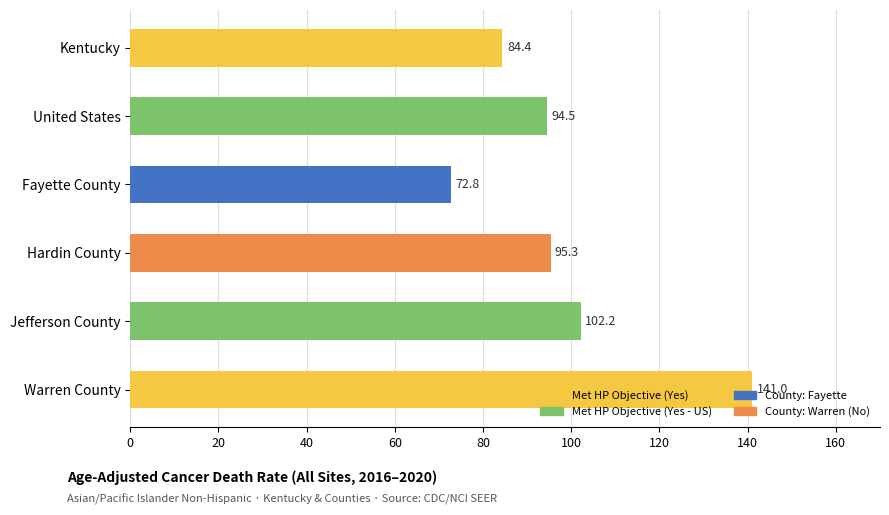

The chart shows a value of 95.3 at Hardin County. True or false?

True